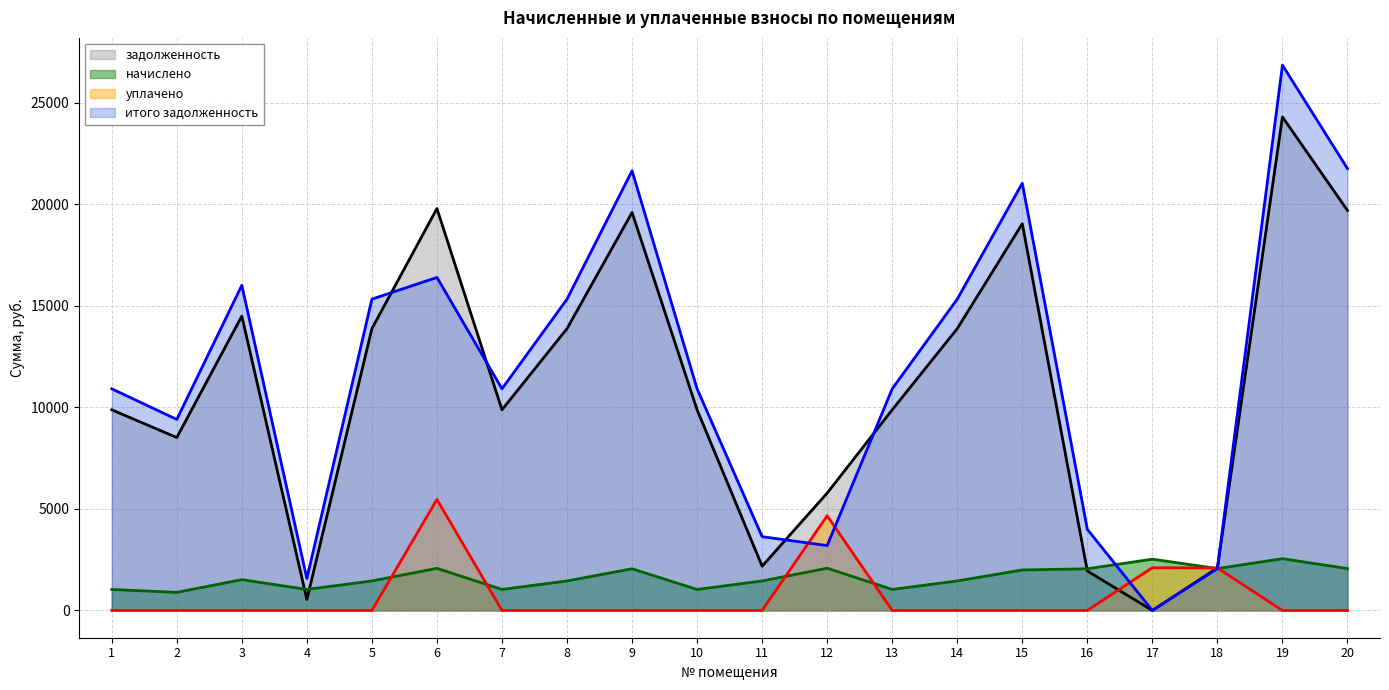

At which label is уплачено closest to 2731?

17